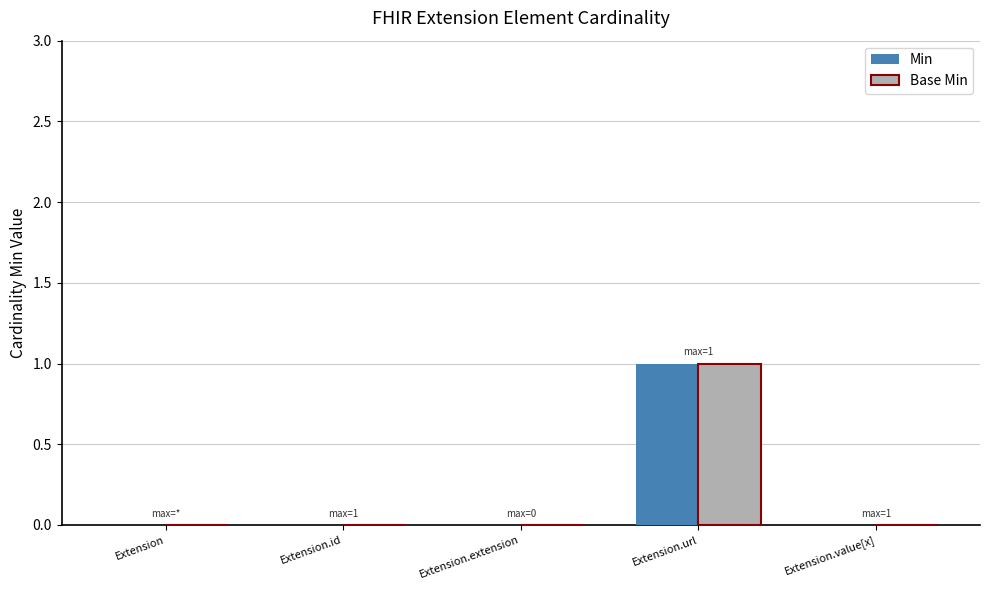

At which category is the sum across all series the highest?

Extension.url